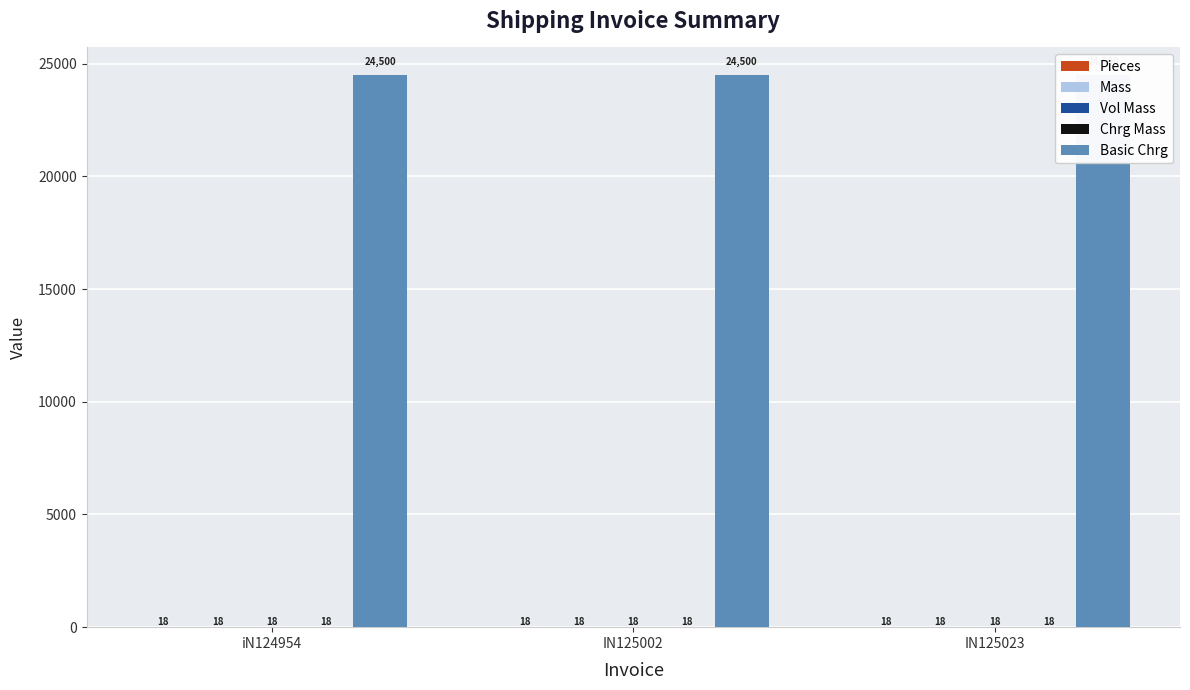

Rank the series at iN124954 from highest to lowest value.

Basic Chrg, Pieces, Mass, Vol Mass, Chrg Mass